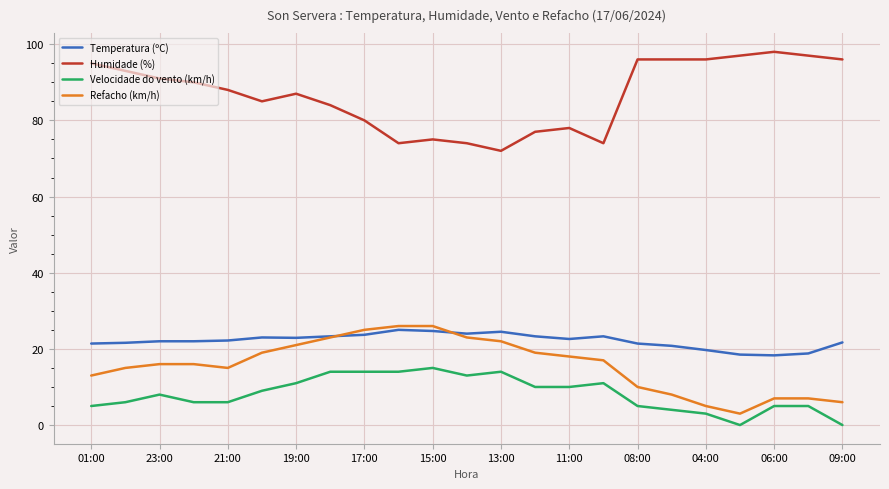

Which series has the largest total across all categories?

Humidade (%)